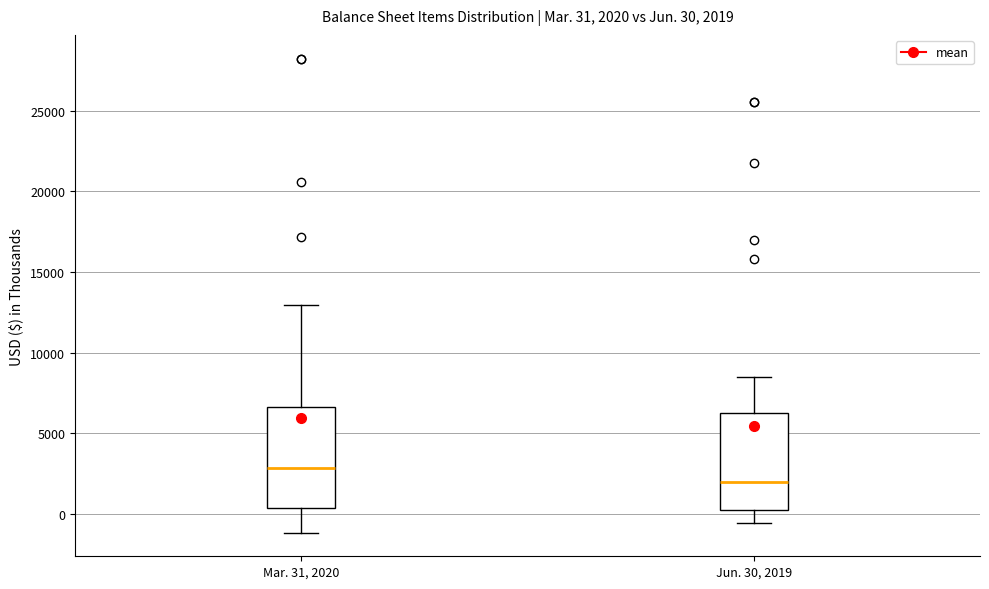

Which box's median line is the lowest?

Jun. 30, 2019